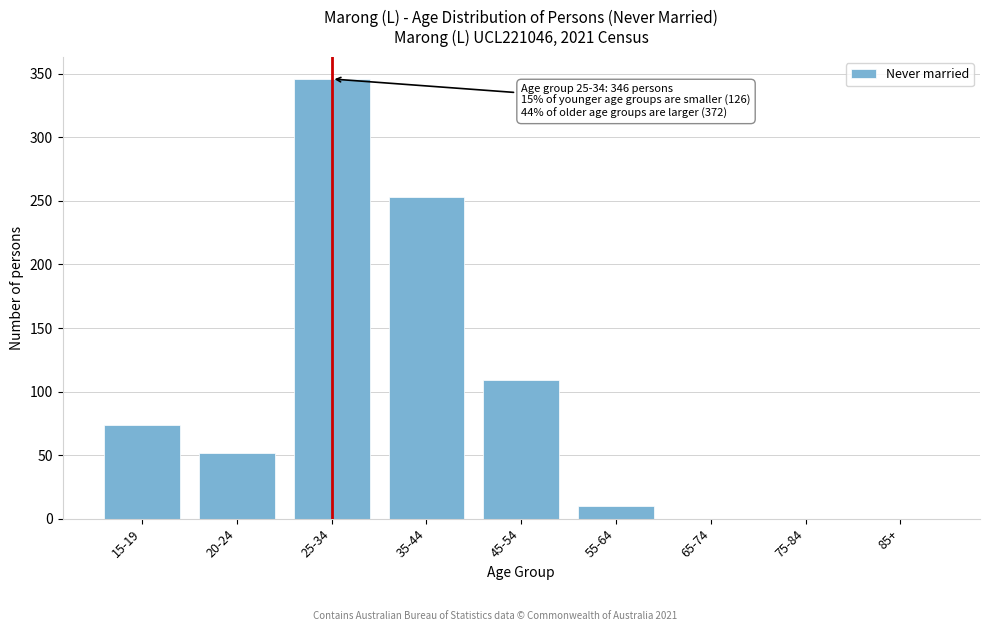

Reading left to right, transcribe all the data shown in this chart.

15-19=74	20-24=52	25-34=346	35-44=253	45-54=109	55-64=10	65-74=0	75-84=0	85+=0